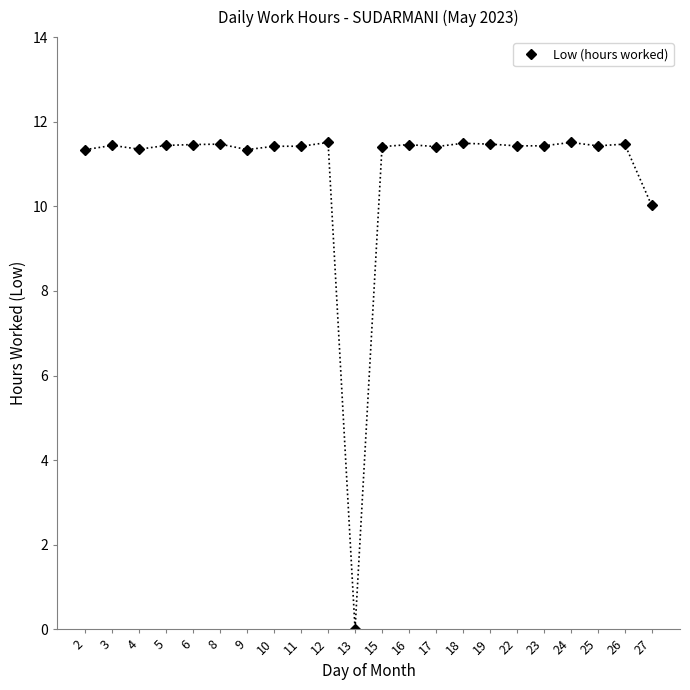

What is the approximate value at 22?

11.4